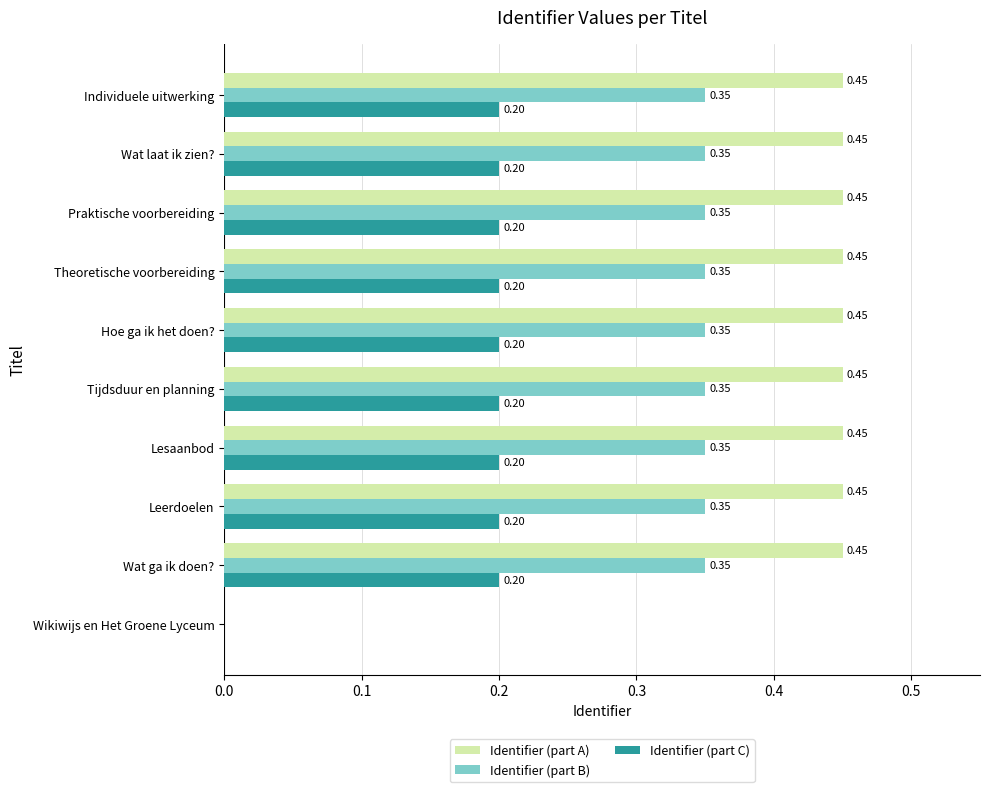

What is the sum of all Identifier (part A) values?

4.0